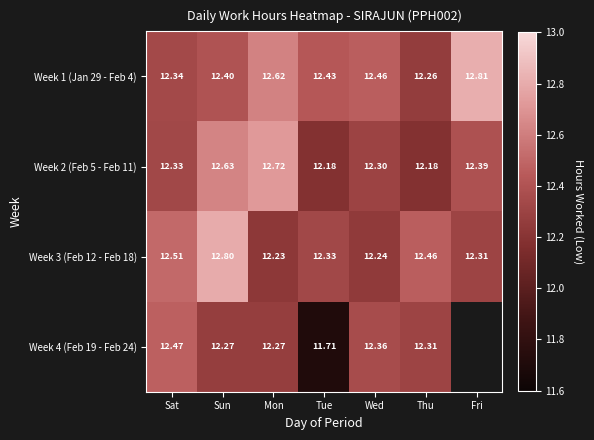

Rank the categories by Week 3 (Feb 12 - Feb 18) value from lowest to highest.

Mon, Wed, Fri, Tue, Thu, Sat, Sun